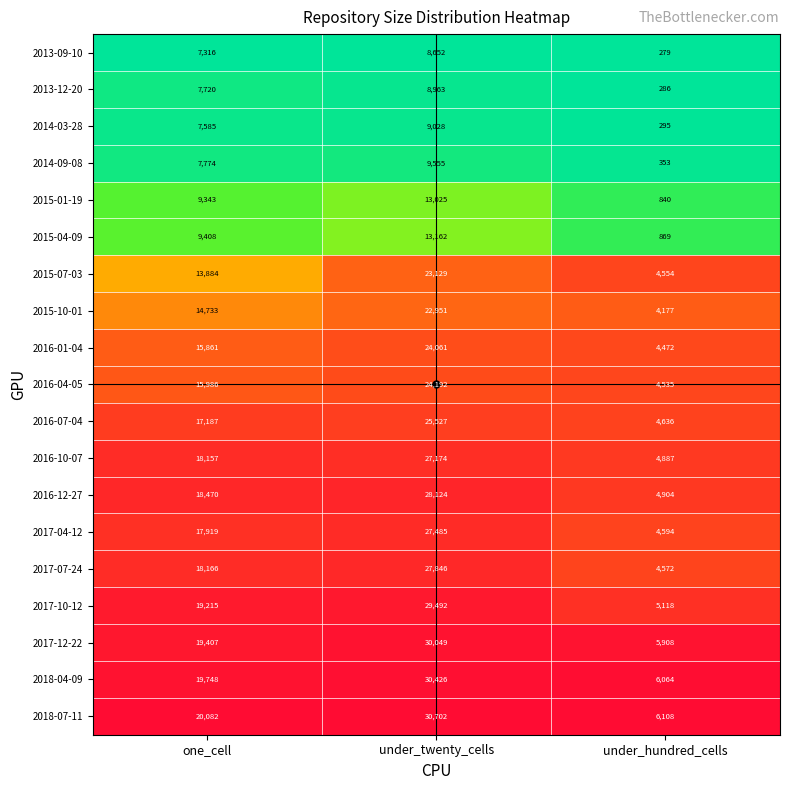

What is the sum of all 2015-07-03 values?

41567